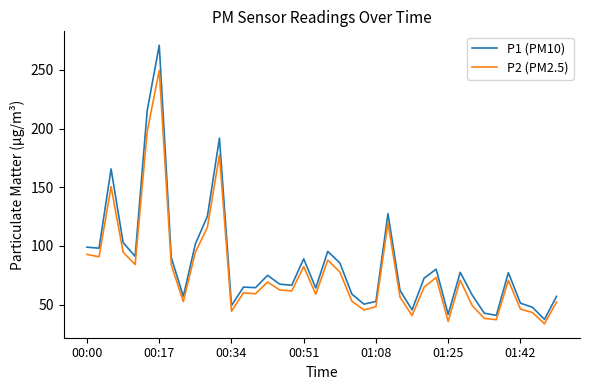

Which series has the largest range (max minus min)?

P1 (PM10)